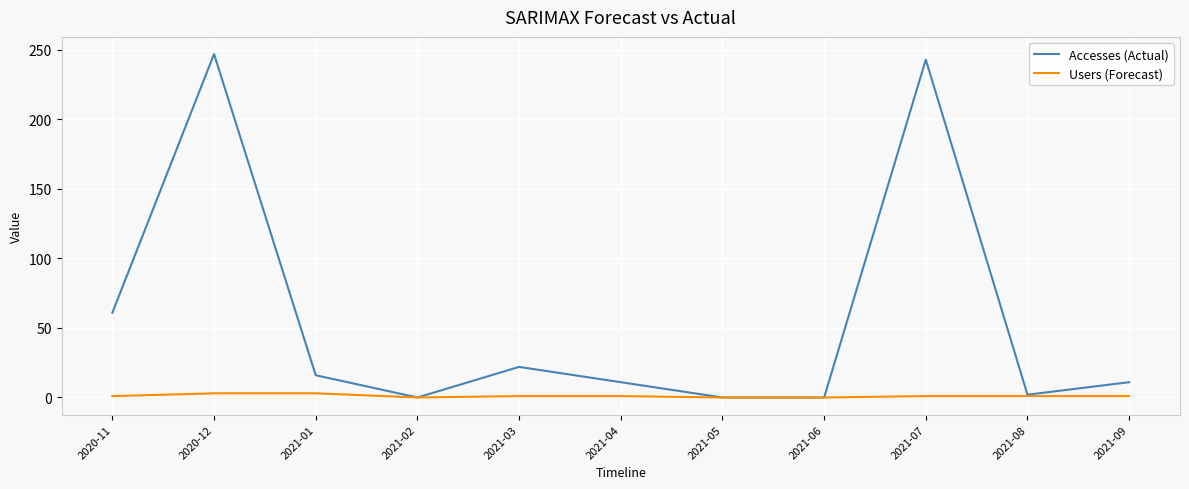

Which label corresponds to the largest value in the chart?

2020-12